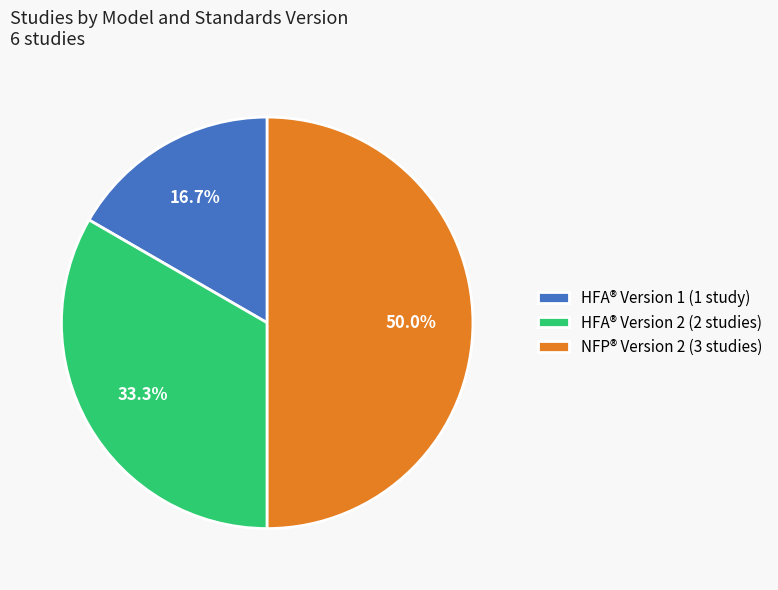

Rank the categories by value from lowest to highest.

HFA® Version 1 (1 study), HFA® Version 2 (2 studies), NFP® Version 2 (3 studies)